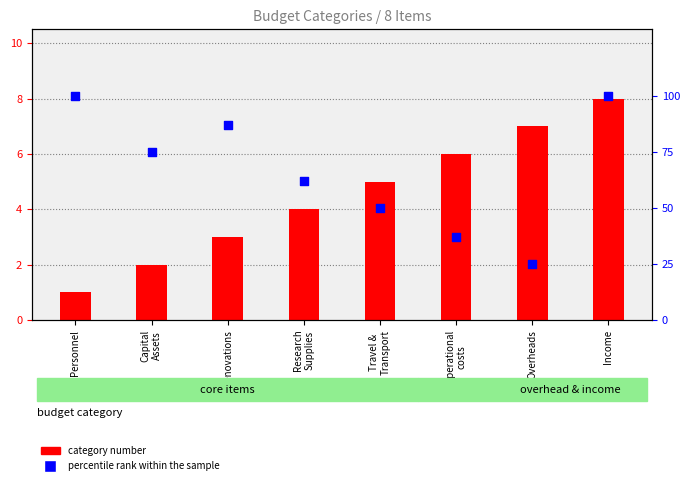

Which series contains the highest Y value?

percentile rank within the sample